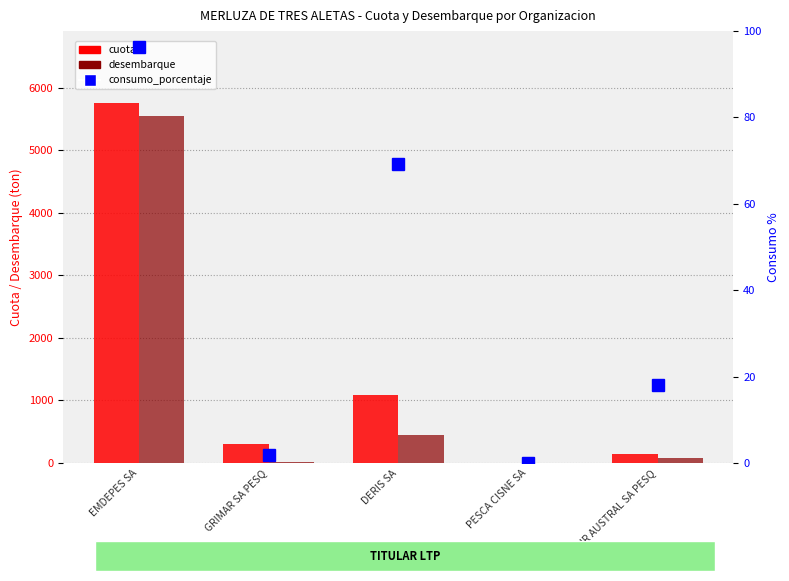

Which has a higher value, PESCA CISNE SA or DERIS SA?

DERIS SA